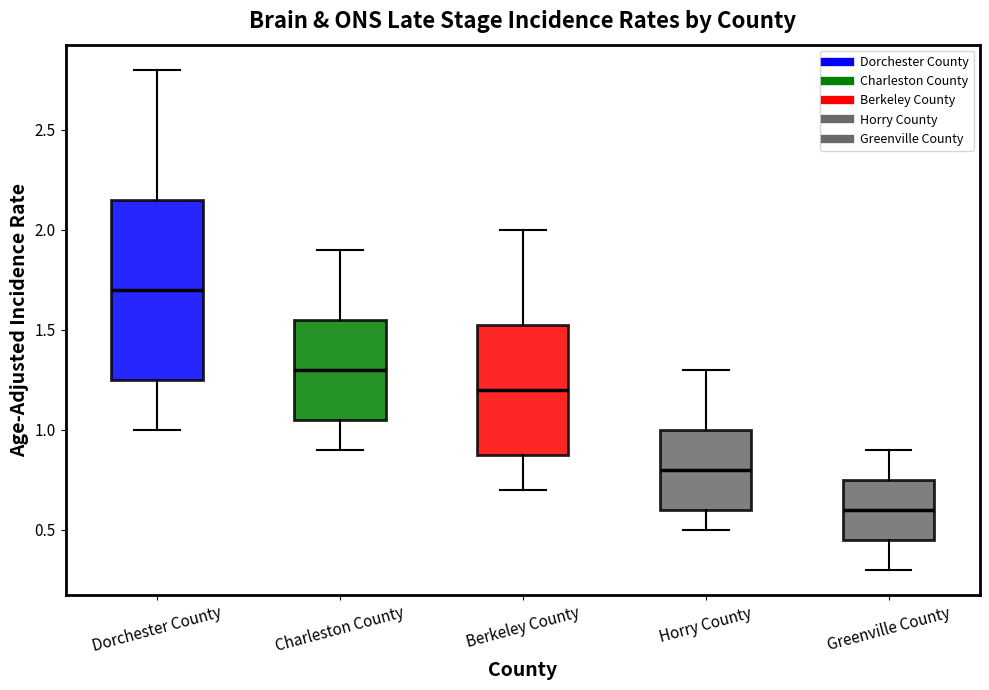

Reading left to right, transcribe this box plot: for each box, give where its median line is, the range the box spans, and where its two whiskers end, as read against the y-axis. The values are not printed on the chart, so give them approximately, as read against the axis.

Dorchester County: median 1.70, box 1.25 to 2.15, whiskers 1.00 to 2.80
Charleston County: median 1.30, box 1.05 to 1.55, whiskers 0.90 to 1.90
Berkeley County: median 1.20, box 0.90 to 1.55, whiskers 0.70 to 2.00
Horry County: median 0.80, box 0.60 to 1.00, whiskers 0.50 to 1.30
Greenville County: median 0.60, box 0.45 to 0.75, whiskers 0.30 to 0.90